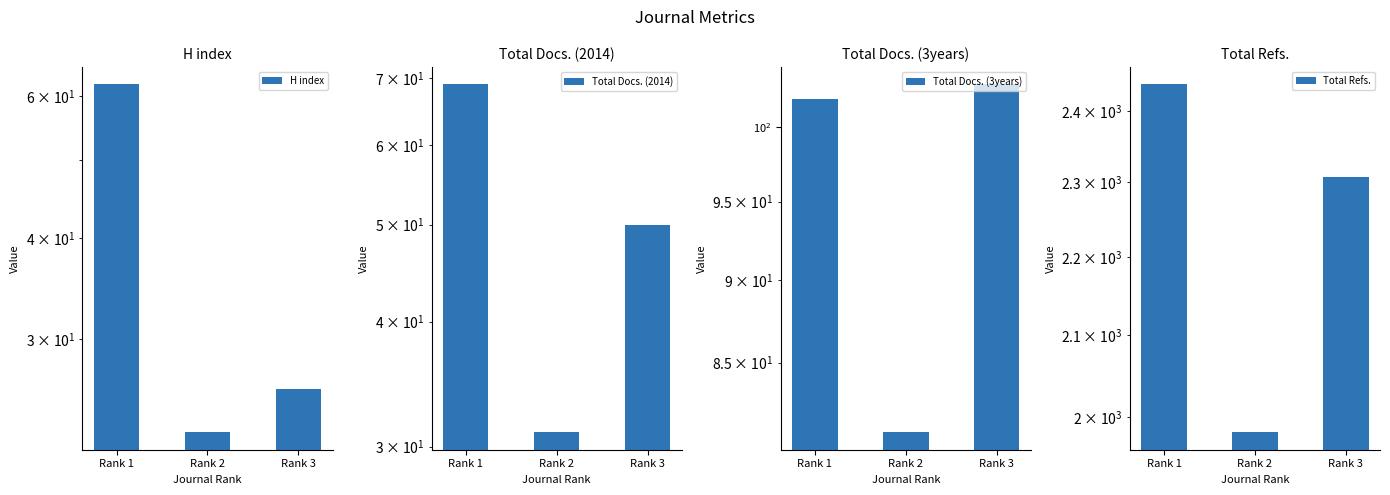

List the labels in order of Total Refs. value, largest first.

Rank 1, Rank 3, Rank 2